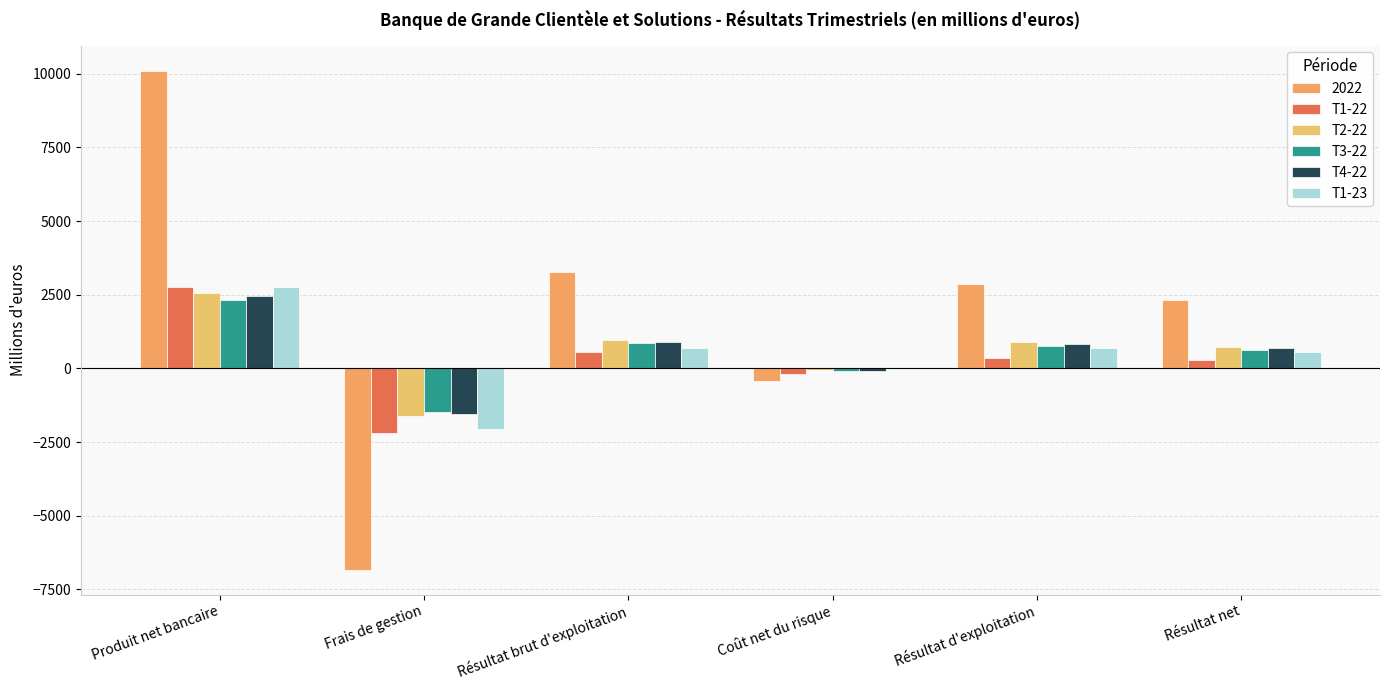

Which series has the largest total across all categories?

2022